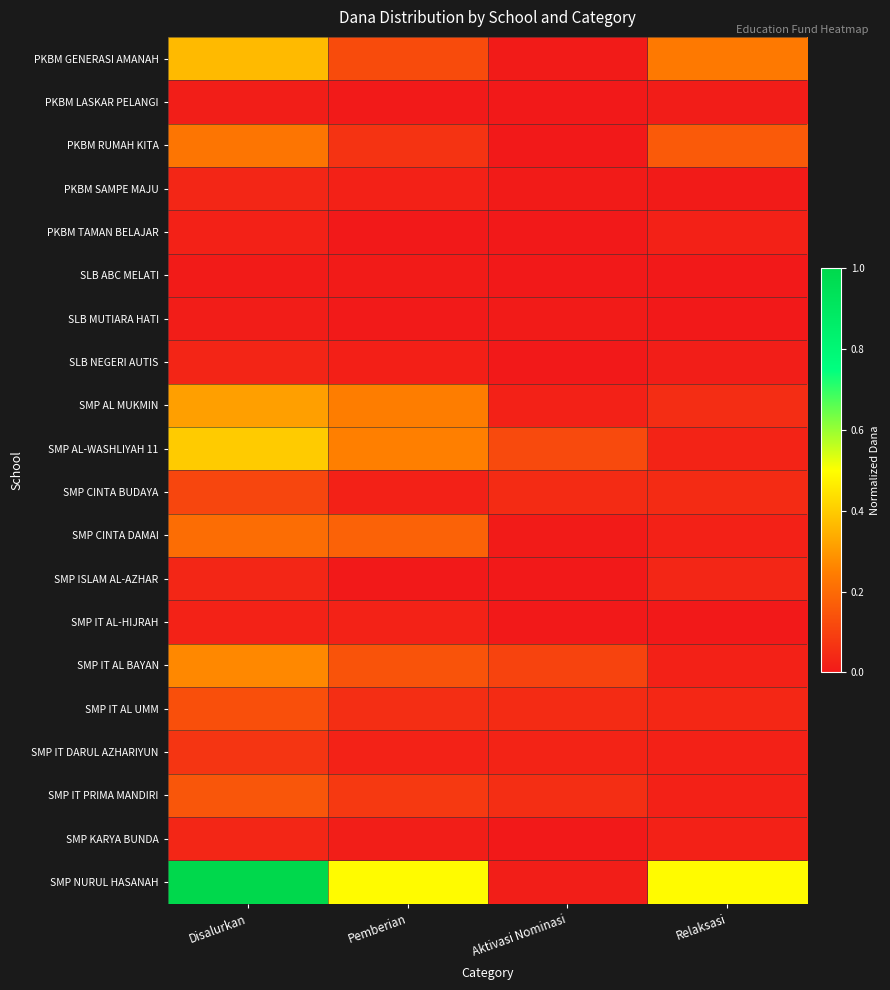

How many PKBM LASKAR PELANGI values are between 0 and 1?

4